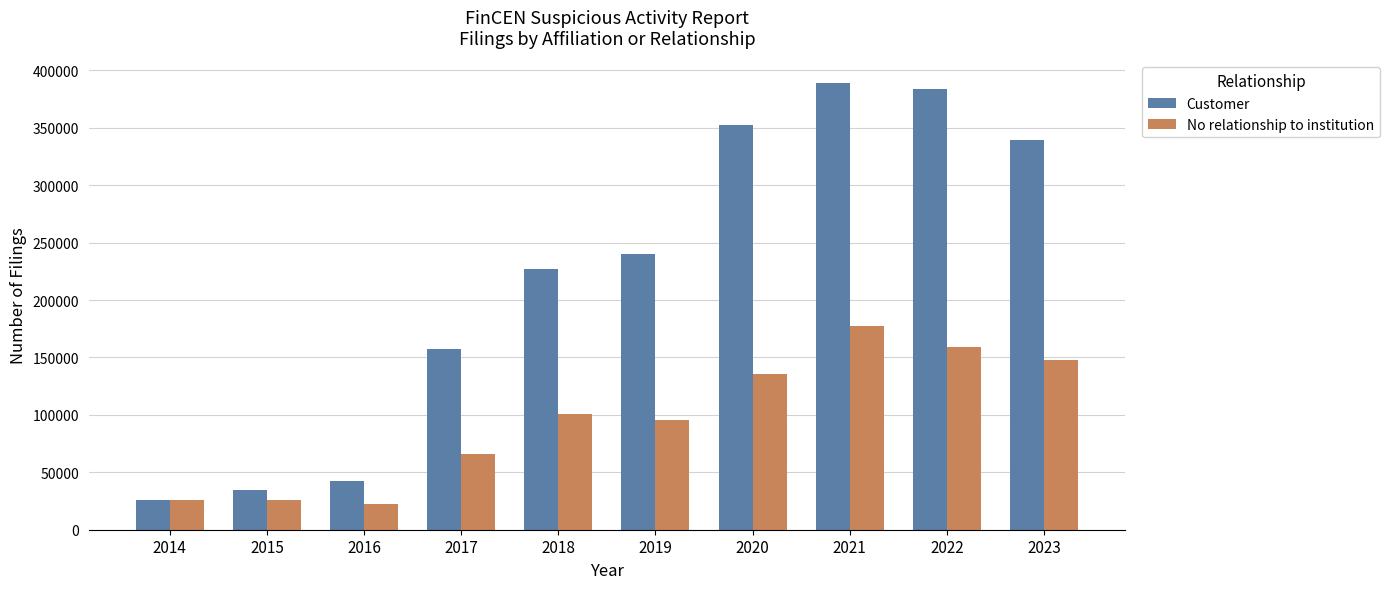

Is it true that No relationship to institution equals 203654 at 2023?

False